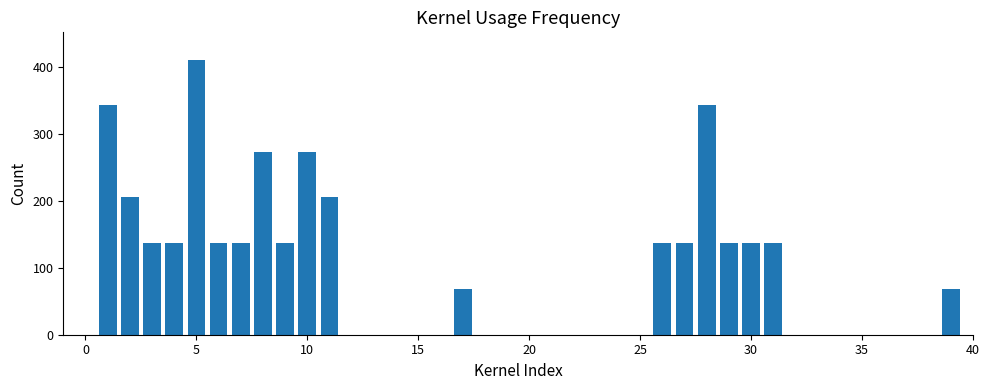

What is the sum of all values?

3556